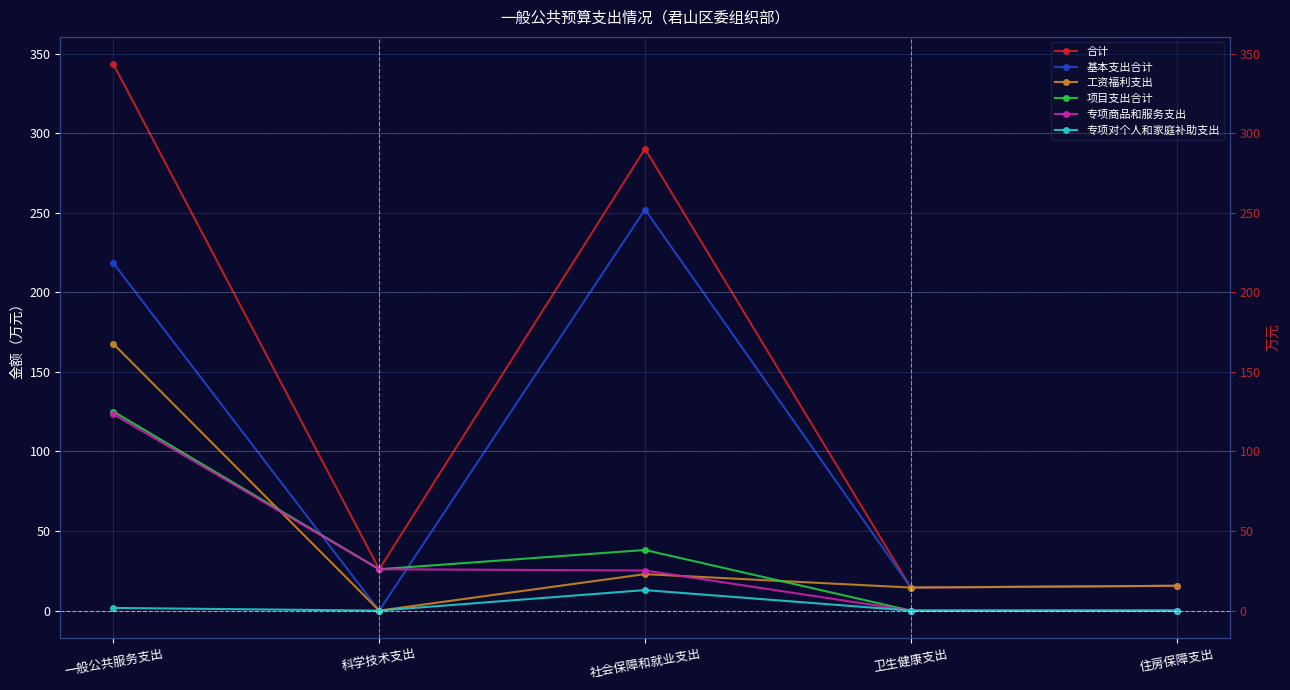

Reading left to right, extract all data points from this chart.

合计: 343.3	26.0	290.1	14.5	15.6
基本支出合计: 218.2	0.0	252.0	14.5	15.6
工资福利支出: 167.6	0.0	22.9	14.5	15.6
项目支出合计: 125.1	26.0	38.1	0.0	0.0
专项商品和服务支出: 123.4	26.0	25.2	0.0	0.0
专项对个人和家庭补助支出: 1.7	0.0	12.9	0.0	0.0